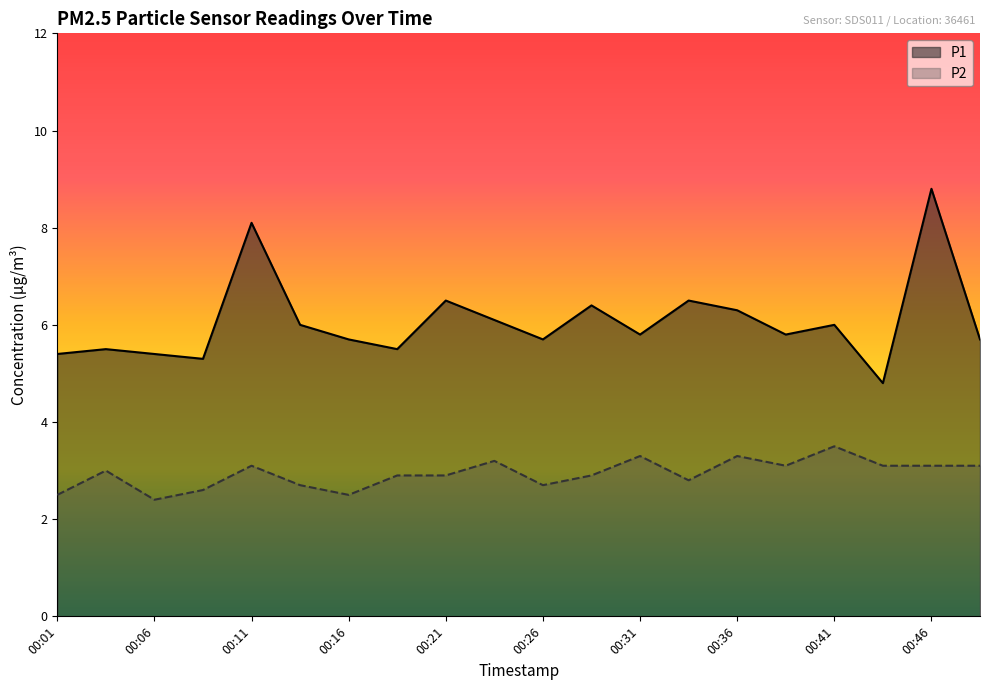

What is the value of the P1 point at the 15th from the left?

6.3